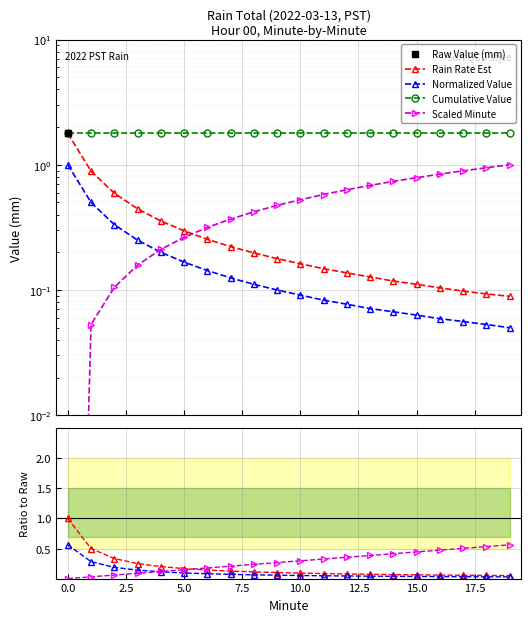

What is the greatest value displayed?

1.8